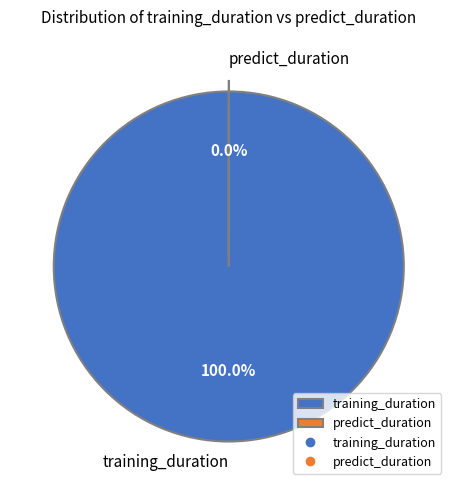

Which category has the biggest portion of the pie?

training_duration